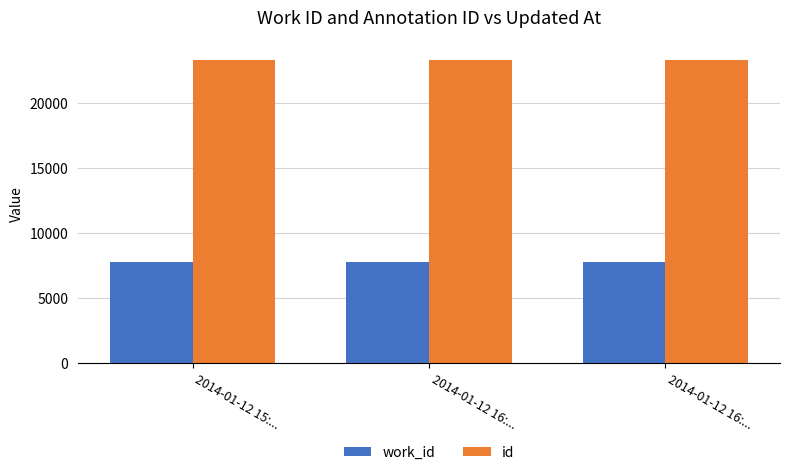

The value of id at 2014-01-12 15:... is 4874. True or false?

False